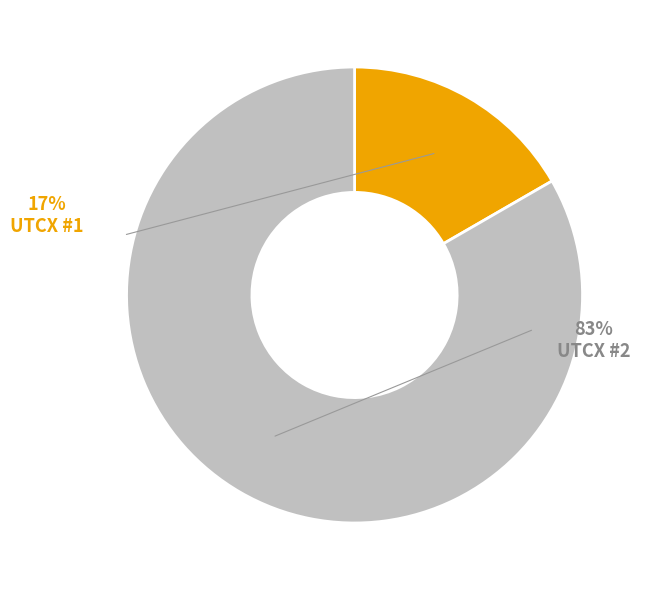

Does UTCX #2 account for over 50% of the chart?

Yes